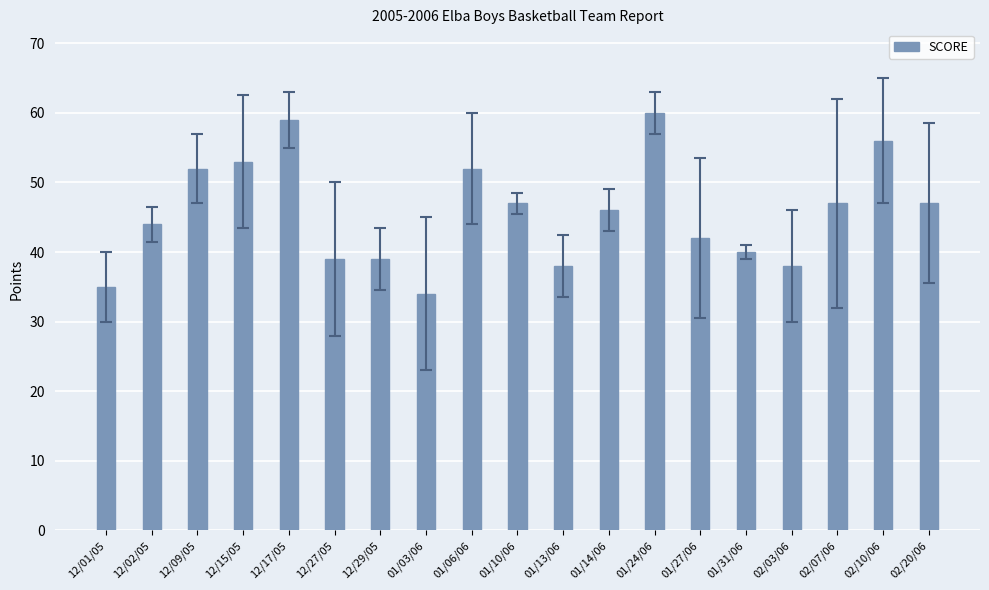

What is the change in value from 12/15/05 to 01/10/06?

-6